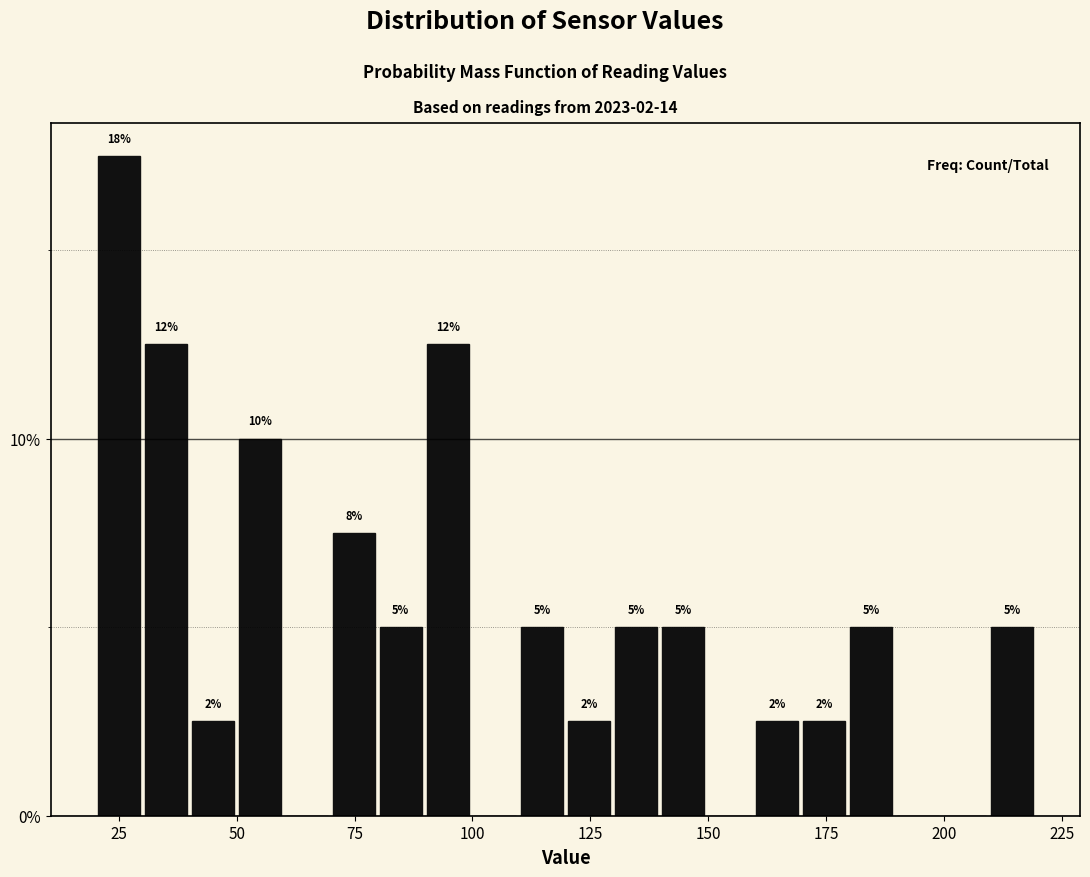

Around what value on the x-axis is the tallest bar? Give the approximate position of its centre, as read against the axis.

25